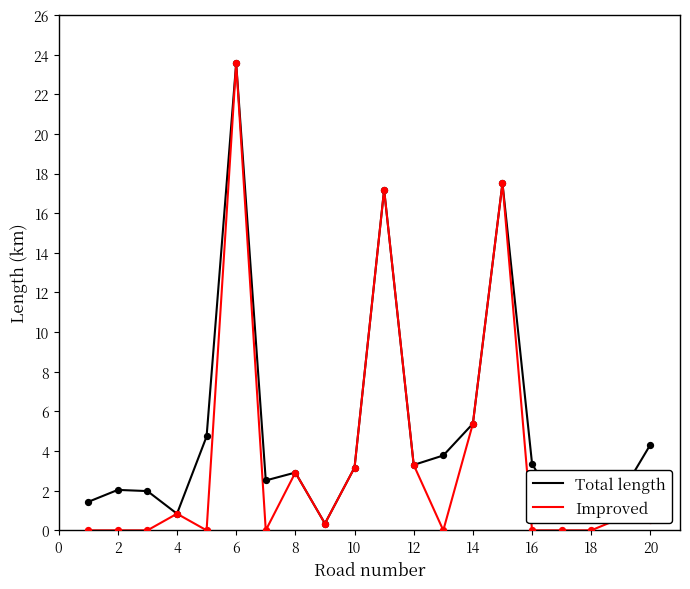

Which series has the widest spread of values?

Improved